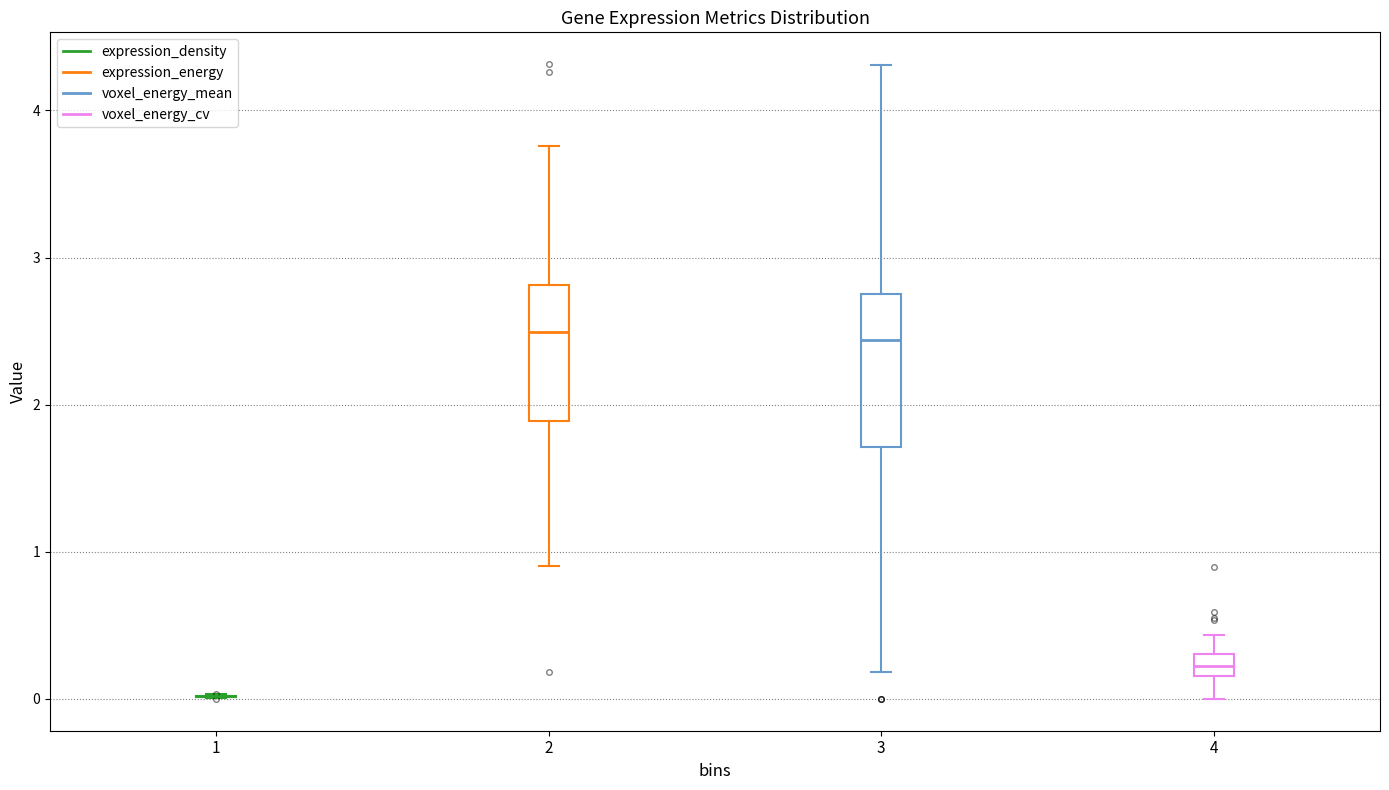

Which box is the tallest, from its lower edge to its upper edge?

3